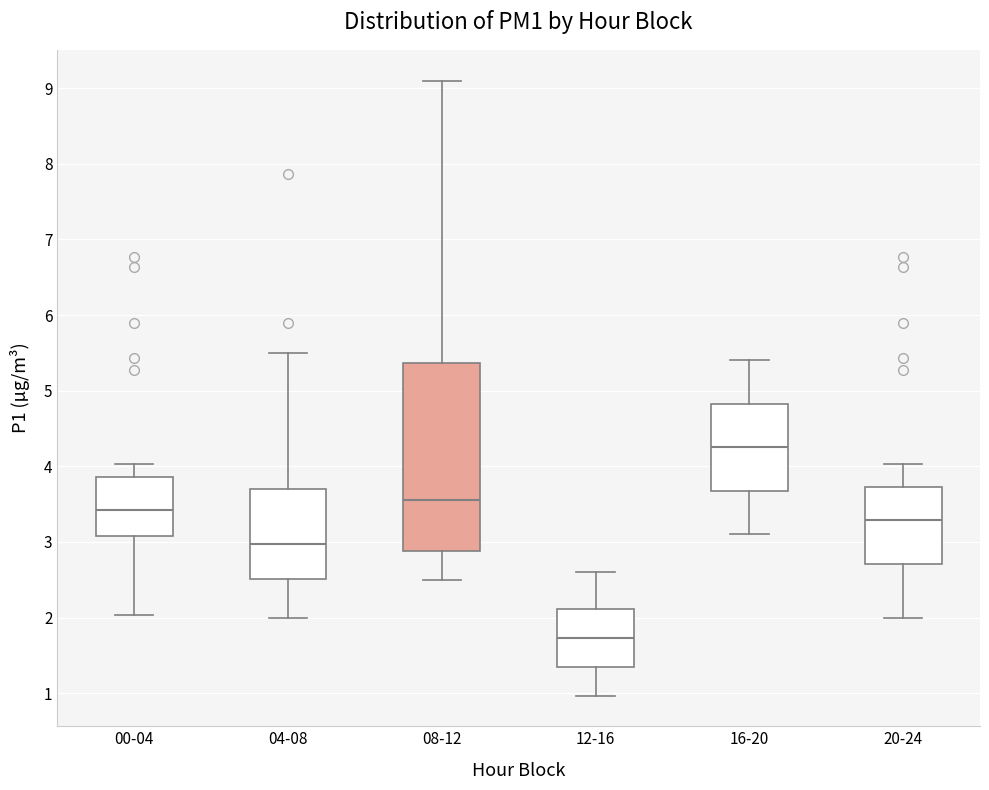

Which box has the lowest median line?

12-16